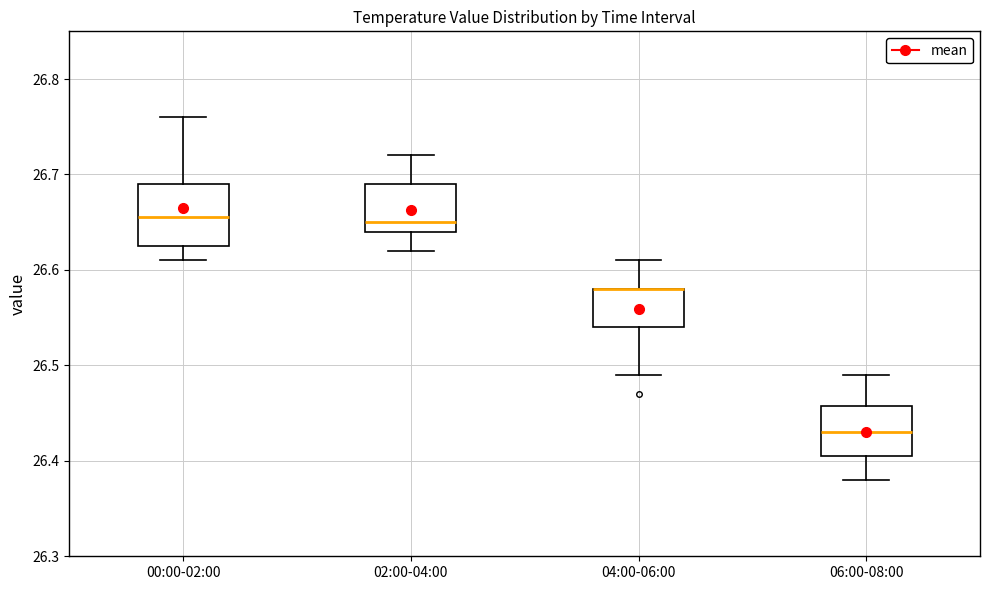

Which box is the tallest, from its lower edge to its upper edge?

00:00-02:00